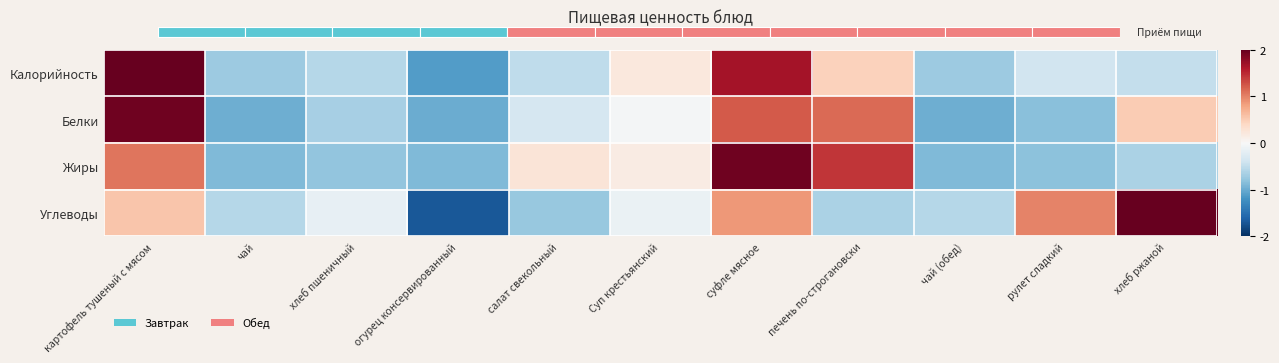

Reading right to left, transcribe all the data shown in this chart.

Калорийность: хлеб ржаной=-0.5	рулет сладкий=-0.4	чай (обед)=-0.7	печень по-строгановски=0.5	суфле мясное=1.7	Суп крестьянский=0.2	салат свекольный=-0.5	огурец консервированный=-1.1	хлеб пшеничный=-0.6	чай=-0.7	картофель тушеный с мясом=2.2
Белки: хлеб ржаной=0.5	рулет сладкий=-0.8	чай (обед)=-1.0	печень по-строгановски=1.1	суфле мясное=1.2	Суп крестьянский=-0.0	салат свекольный=-0.3	огурец консервированный=-1.0	хлеб пшеничный=-0.7	чай=-1.0	картофель тушеный с мясом=1.9
Жиры: хлеб ржаной=-0.6	рулет сладкий=-0.8	чай (обед)=-0.9	печень по-строгановски=1.4	суфле мясное=1.9	Суп крестьянский=0.2	салат свекольный=0.3	огурец консервированный=-0.9	хлеб пшеничный=-0.8	чай=-0.9	картофель тушеный с мясом=1.1
Углеводы: хлеб ржаной=2.1	рулет сладкий=1.0	чай (обед)=-0.6	печень по-строгановски=-0.6	суфле мясное=0.9	Суп крестьянский=-0.1	салат свекольный=-0.8	огурец консервированный=-1.7	хлеб пшеничный=-0.2	чай=-0.6	картофель тушеный с мясом=0.6